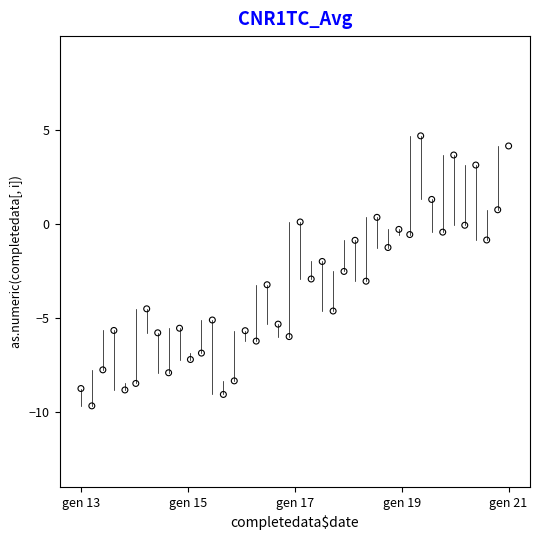

What is the range of Y values (max minus min)?

14.4